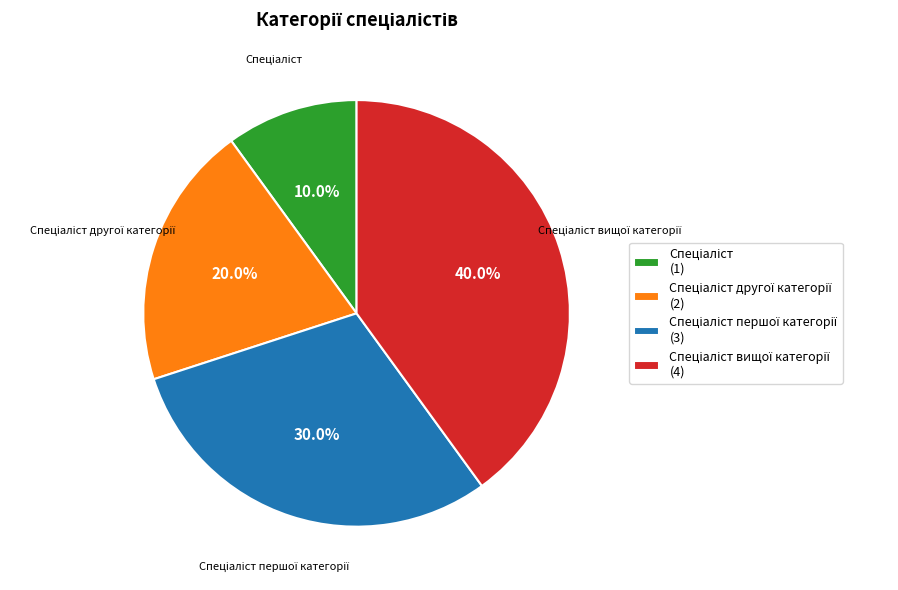

Is there any slice that represents more than half of the pie?

No